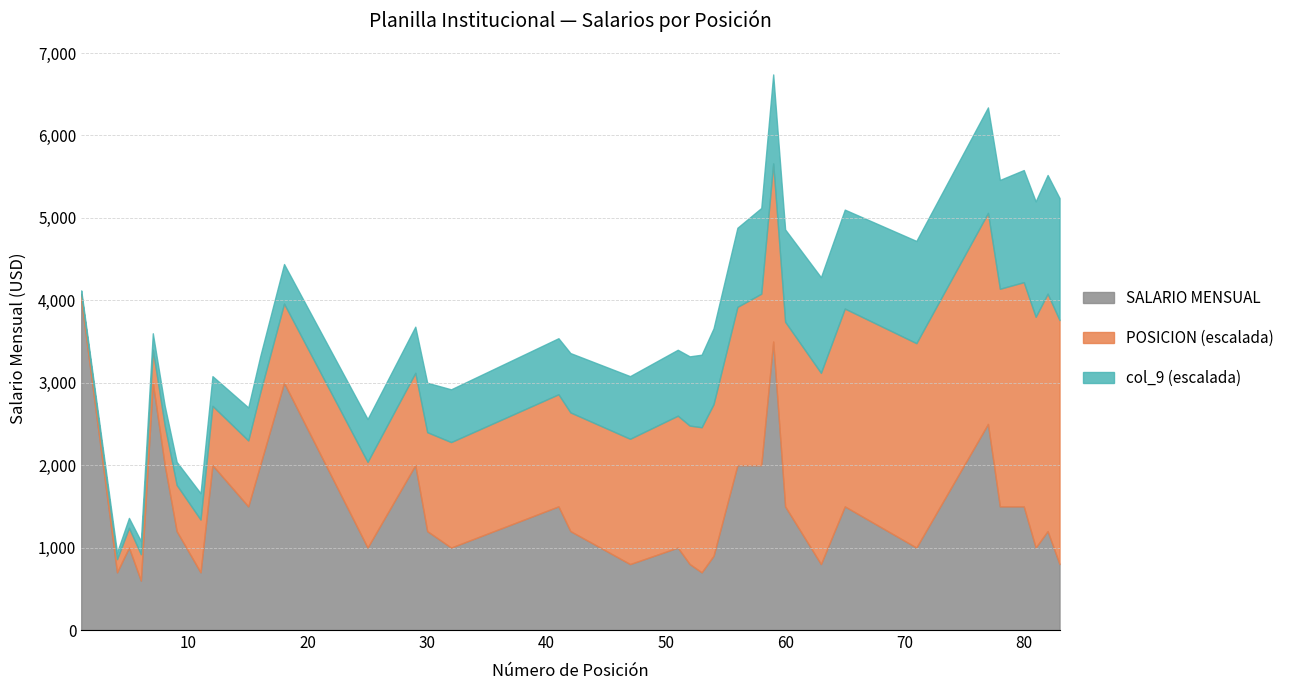

How many values in the SALARIO MENSUAL series are below 1200?

15